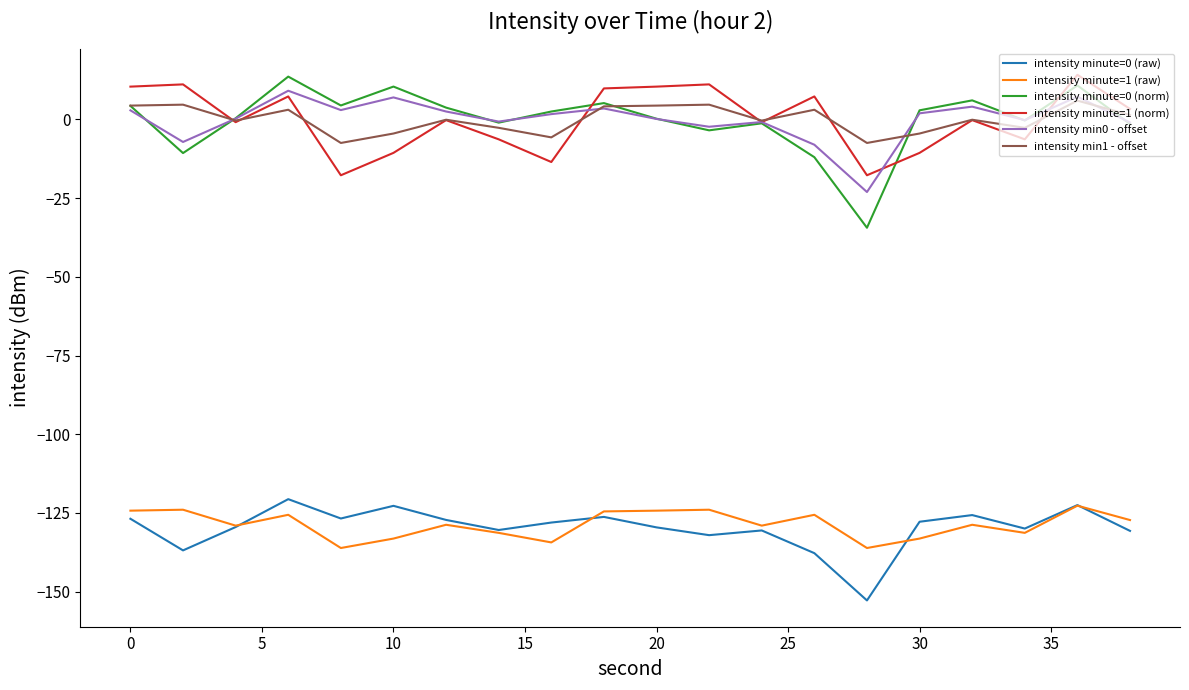

True or false: intensity minute=1 (raw) and intensity minute=1 (norm) cross at least once.

False